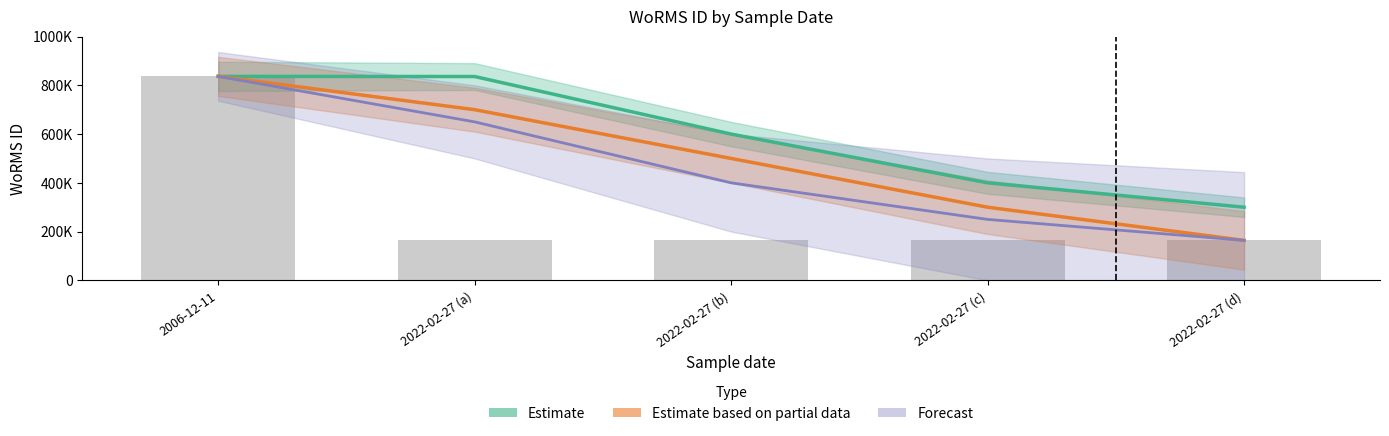

Which series has the widest spread of values?

Estimate based on partial data